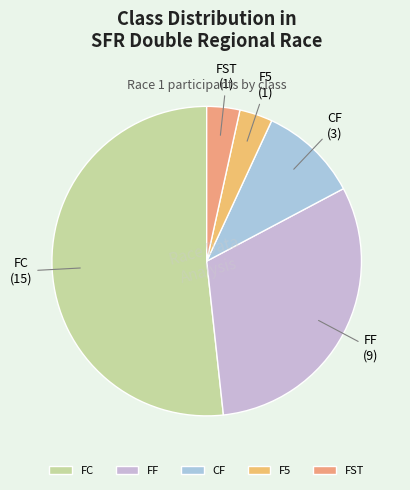

What is the largest slice in the pie chart?

FC